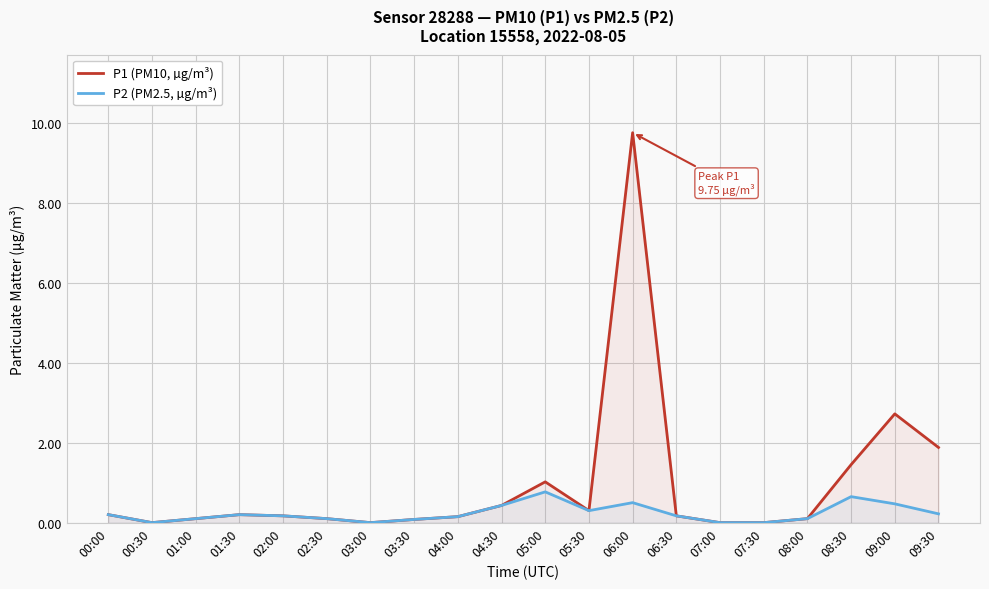

The value of P2 (PM2.5, µg/m³) at 03:30 is 0.0. True or false?

False